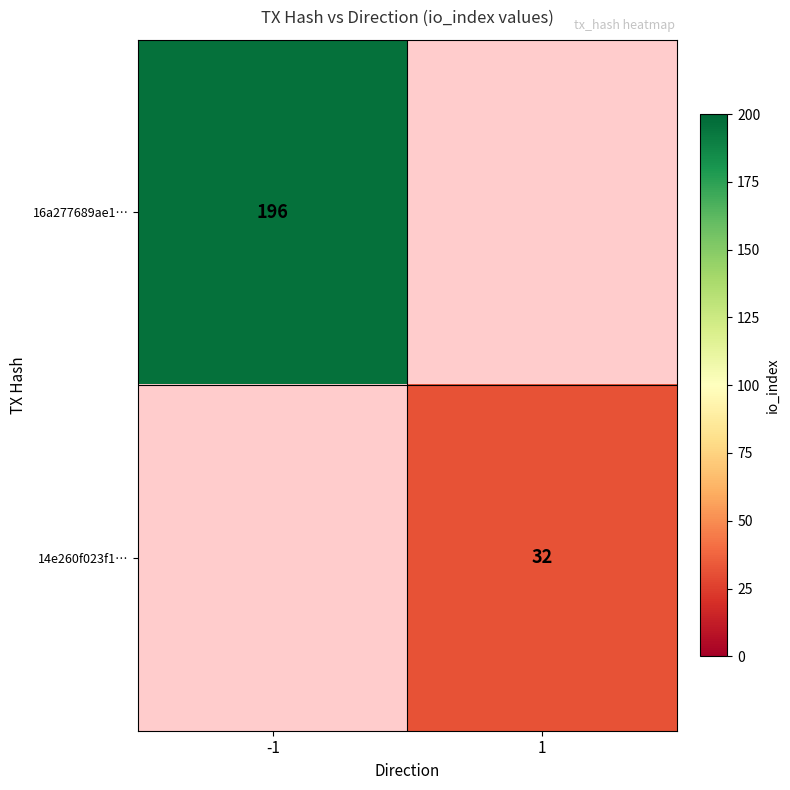

At which category does the chart reach its minimum across all series?

1